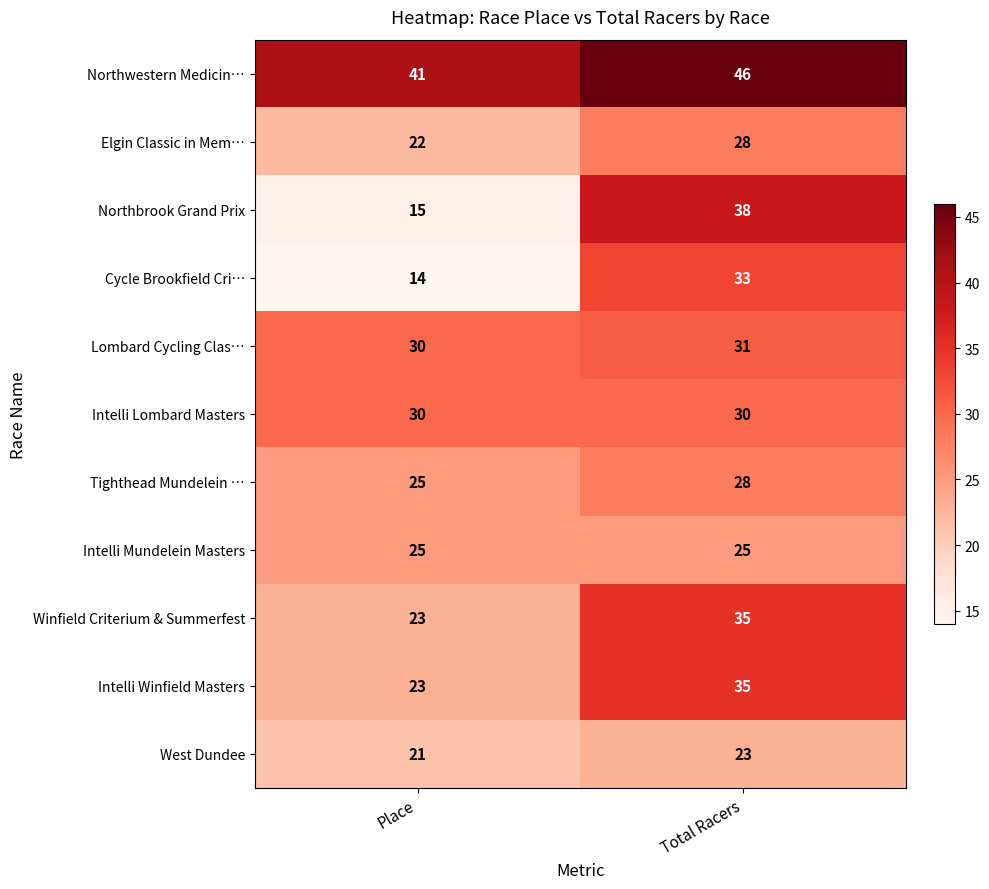

What is the highest value of the Northwestern Medicin… series?

46